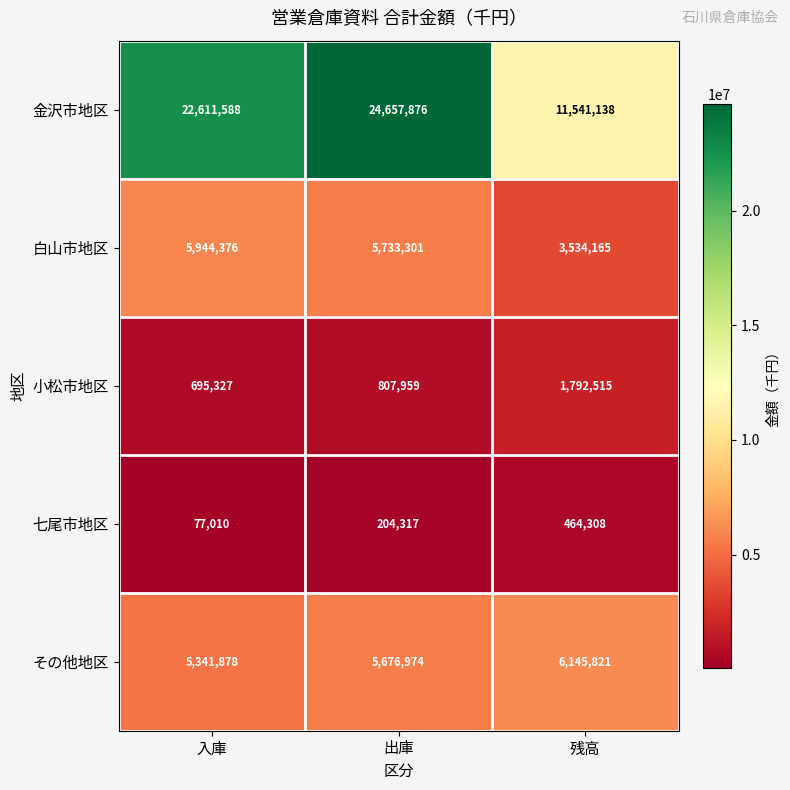

The 金沢市地区 series shows 8396923 at 出庫. True or false?

False